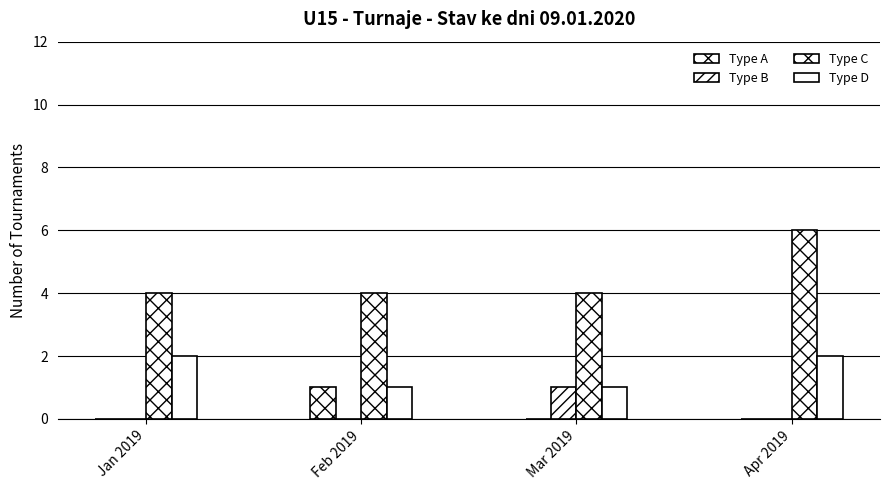

What is the spread (max minus min) of values at Jan 2019?

4